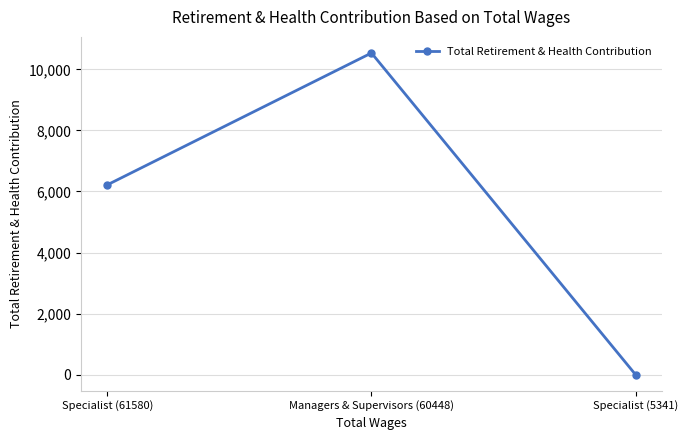

At which label is the value closest to 5268?

Specialist (61580)